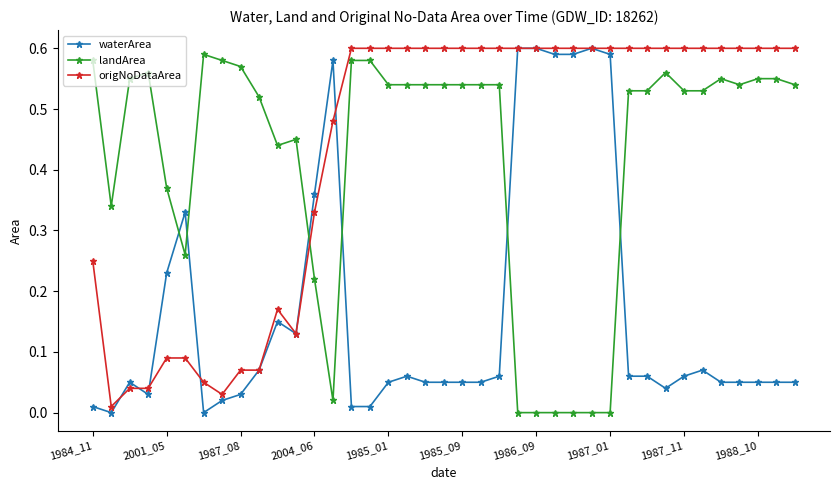

After their last crossing, which series has the higher values: origNoDataArea or landArea?

origNoDataArea